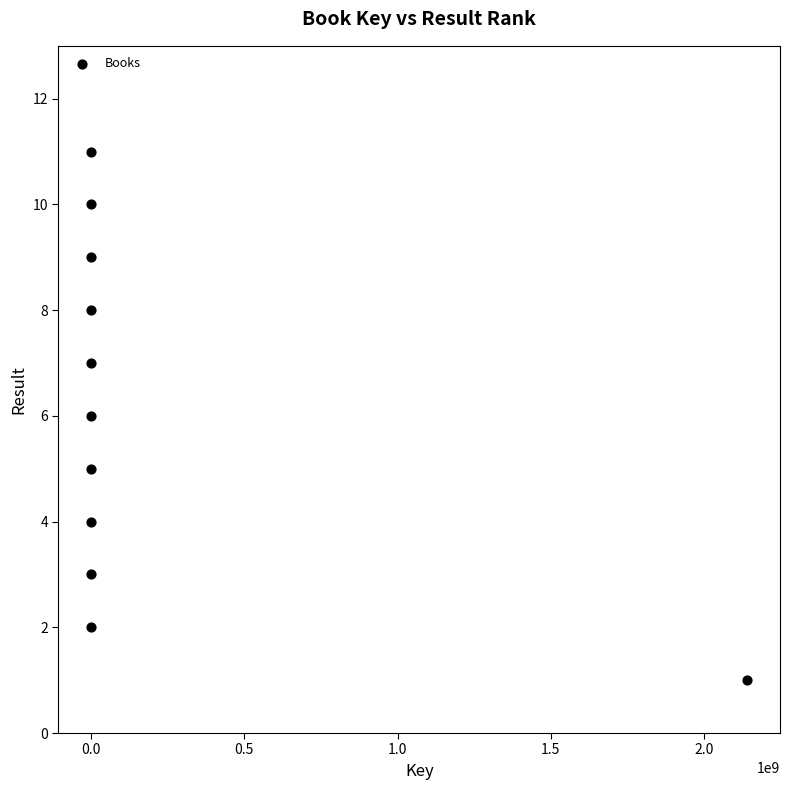

What is the range of Y values (max minus min)?

10